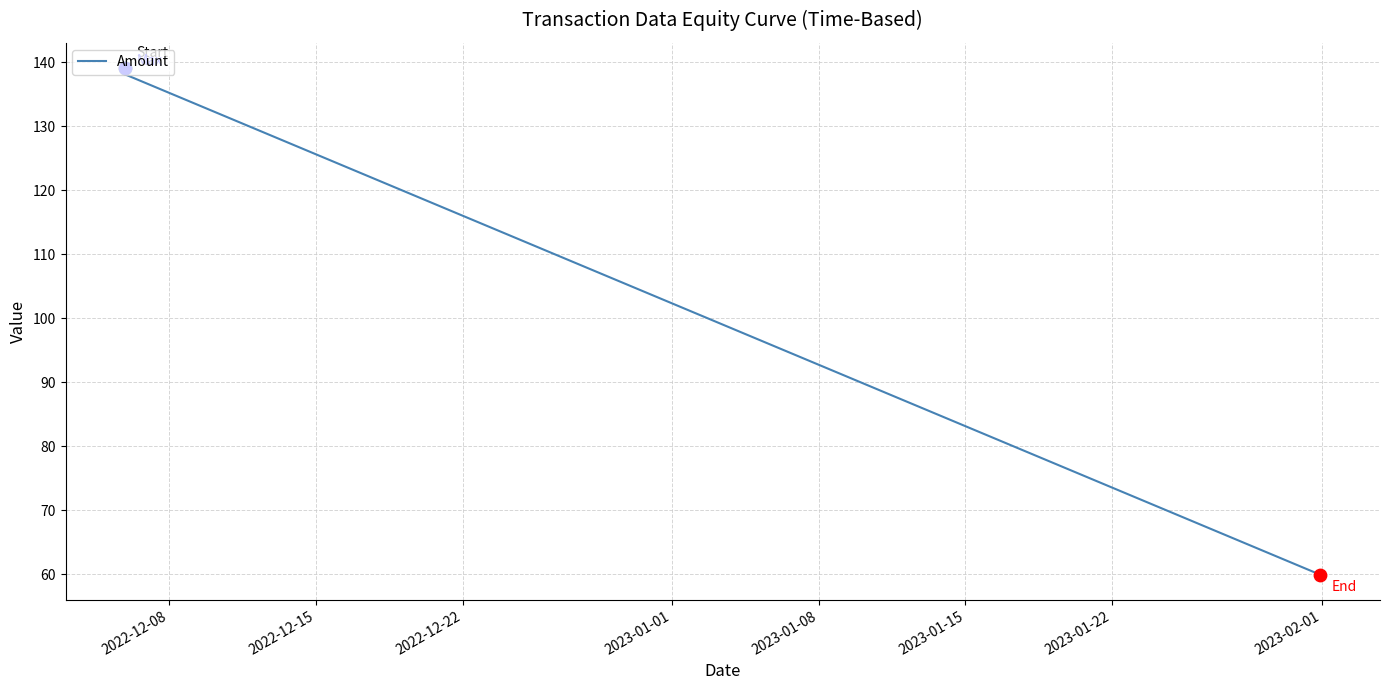

True or false: the data has more than 2 interior local peaks.

False